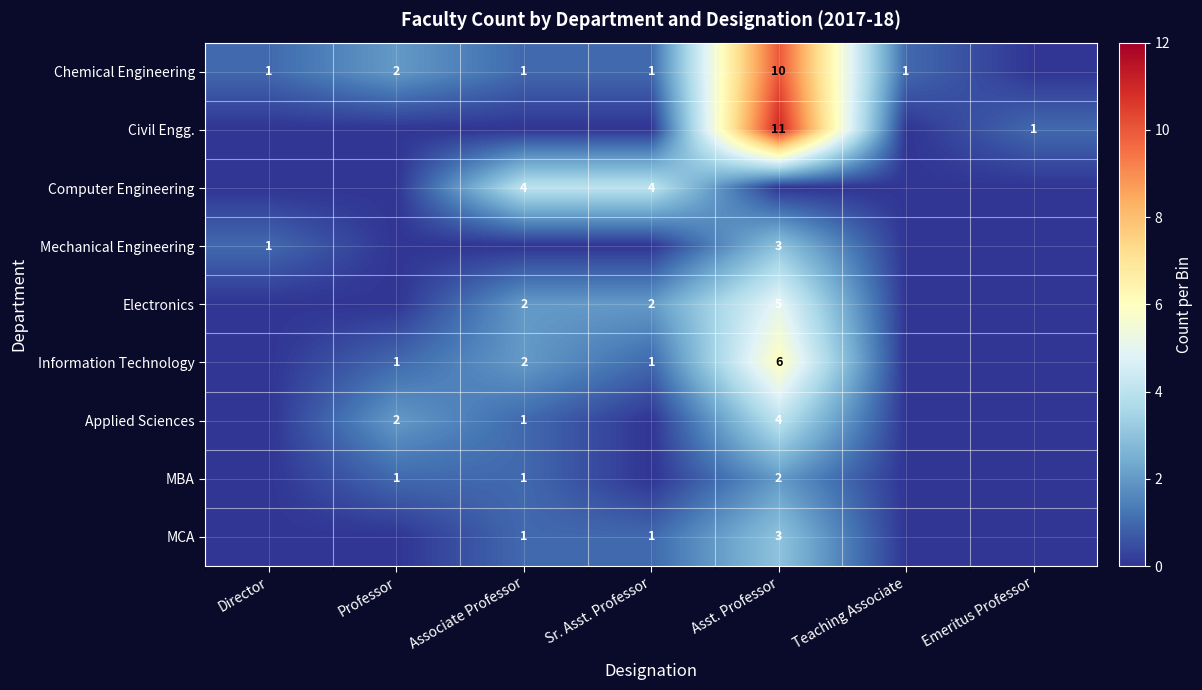

Is it true that Civil Engg. equals 1 at Emeritus Professor?

True